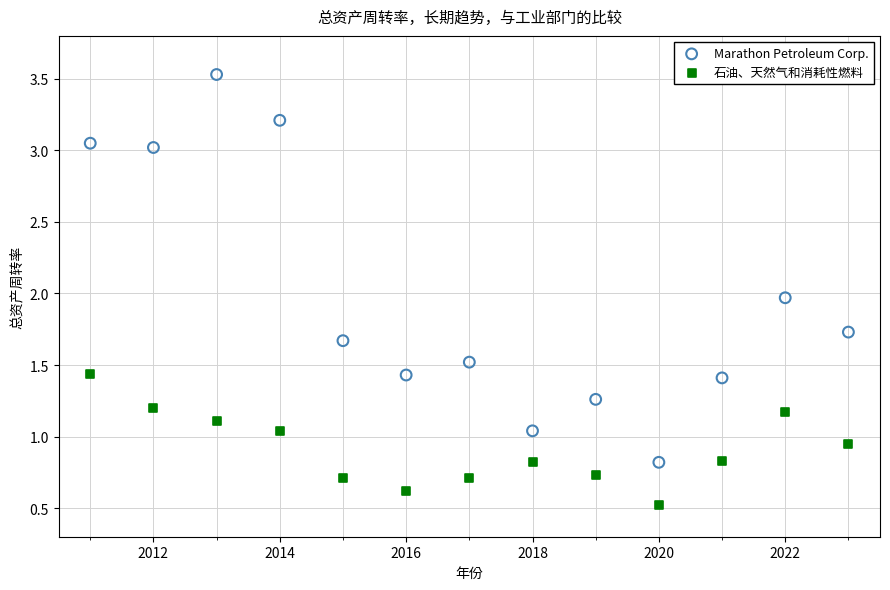

In the 石油、天然气和消耗性燃料 series, what Y value is closest to 0?

0.5